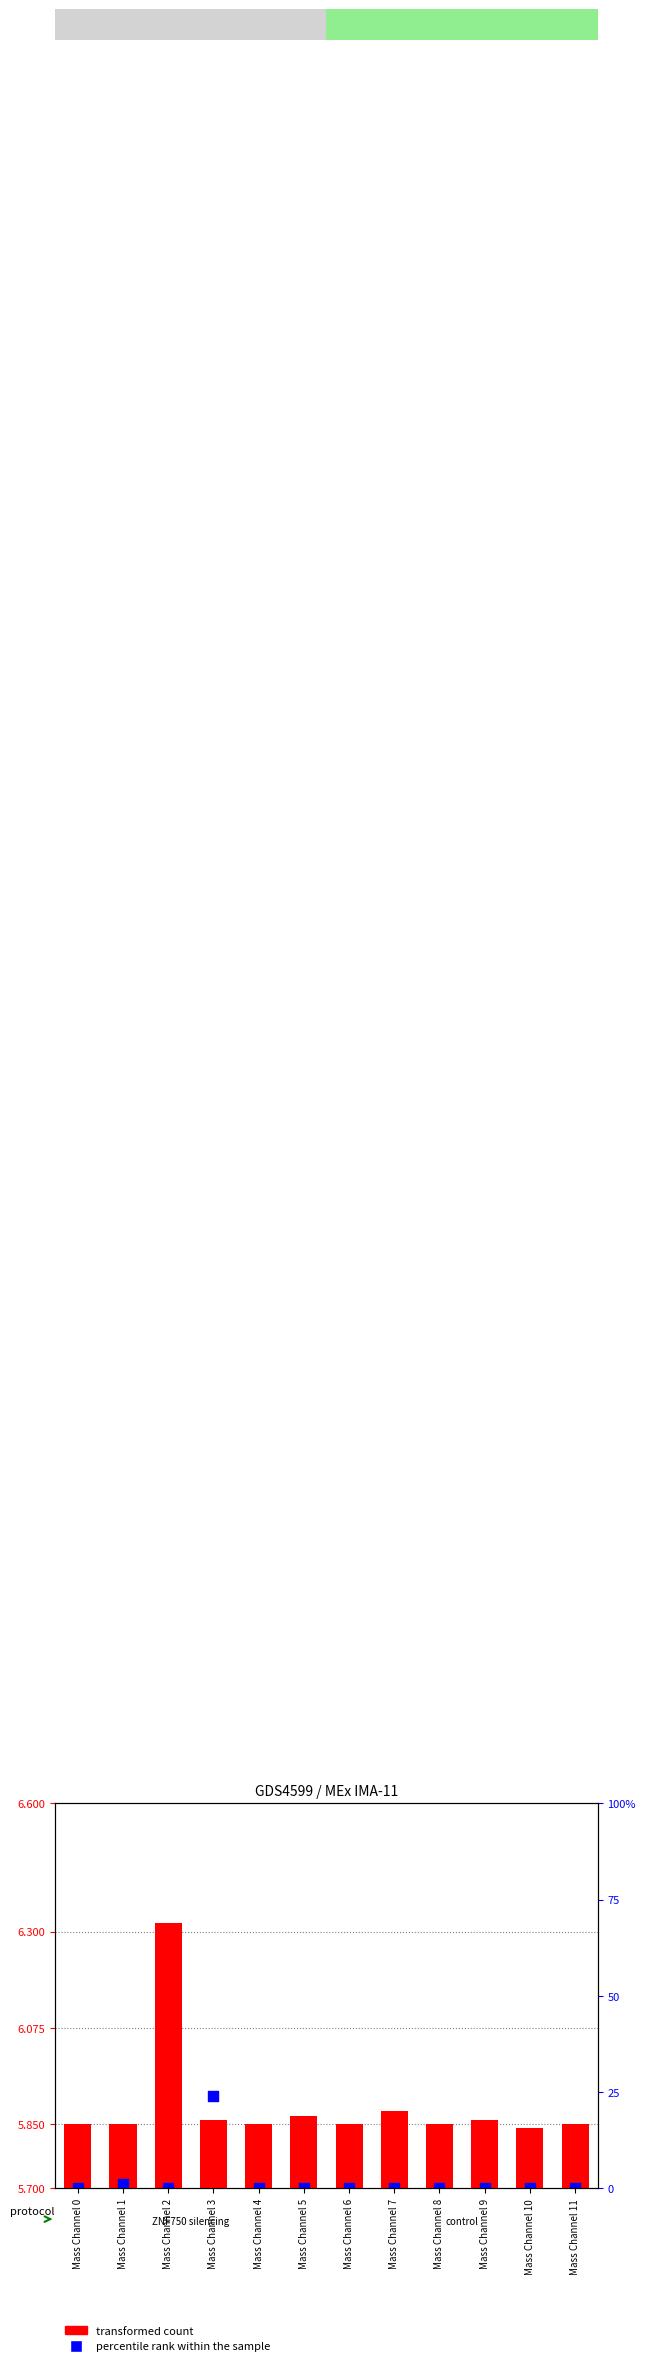

Which series has the widest spread of Y values?

transformed count